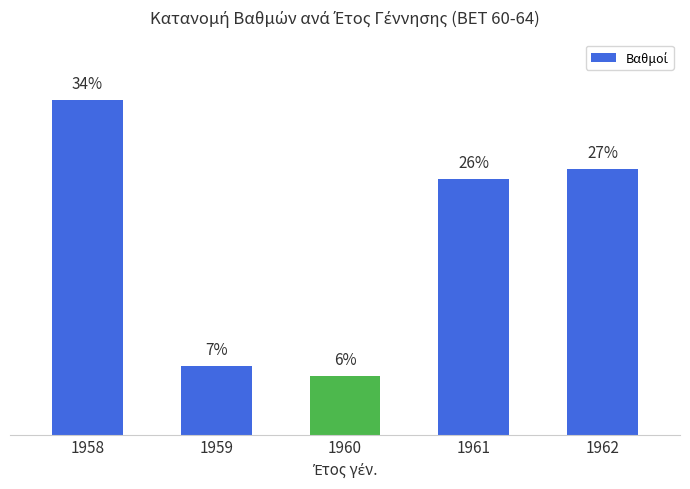

List the labels in order of value, smallest first.

1960, 1959, 1961, 1962, 1958